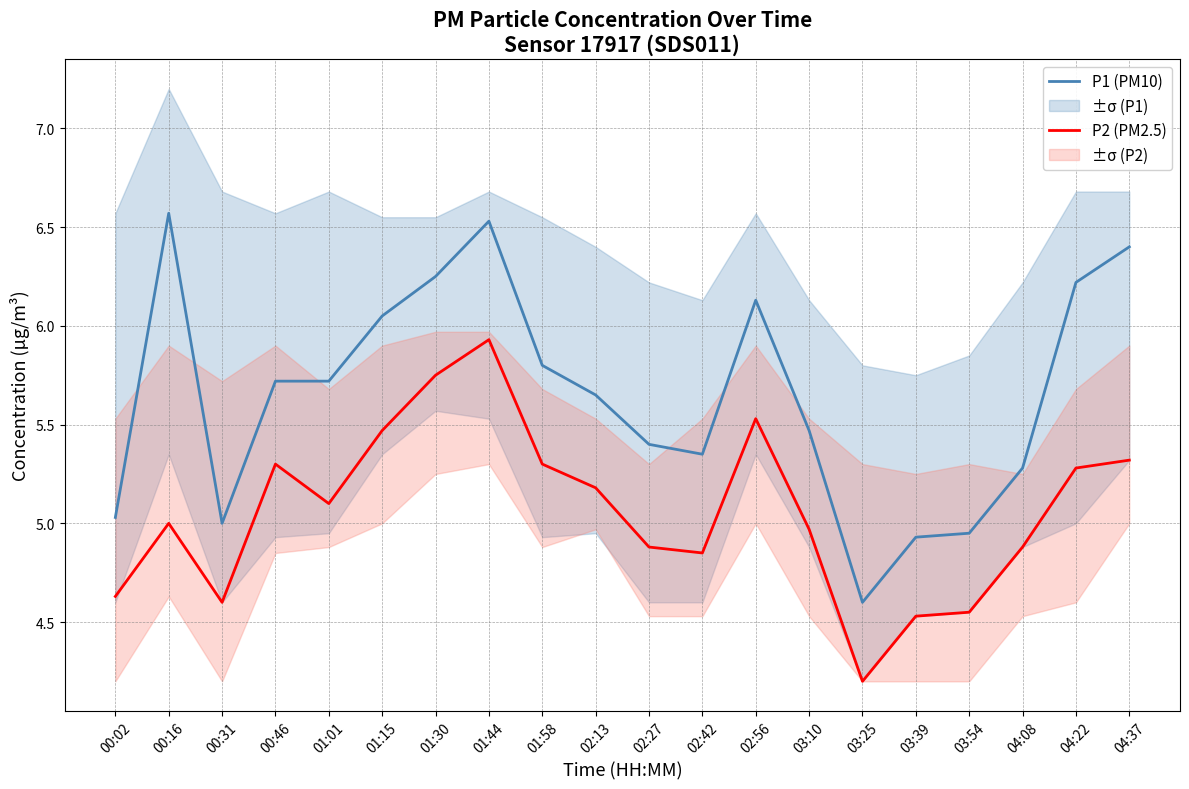

What is the difference between the P1 (PM10) values at 01:30 and 02:27?

0.8